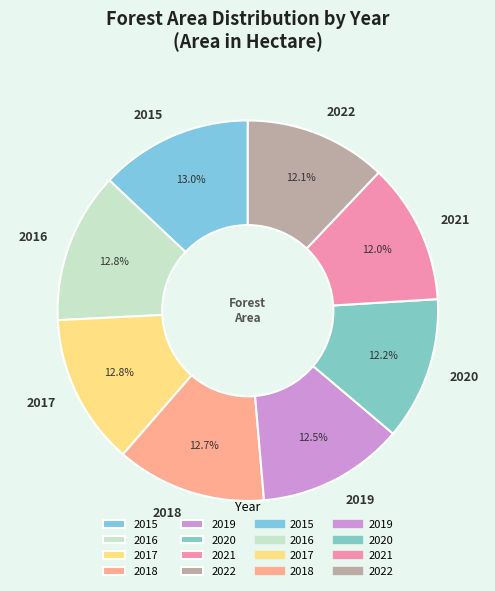

To the nearest percent, what is the combined percentage of 2015 and 2016?

26%